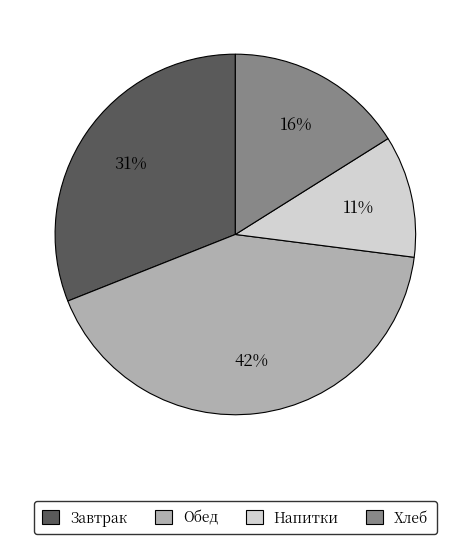

To the nearest percent, what is the difference between the largest and smallest slice percentages?

31%